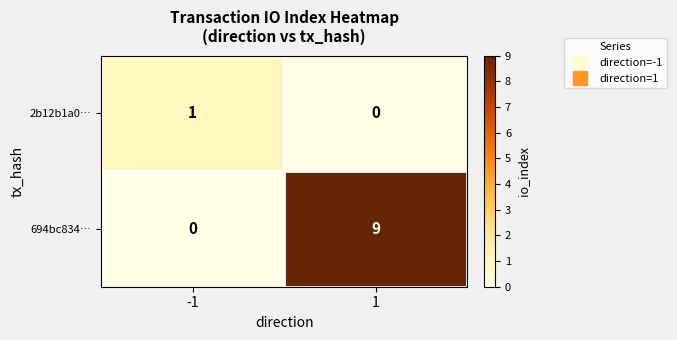

What is the difference between the maximum and minimum values in the 694bc834… series?

9